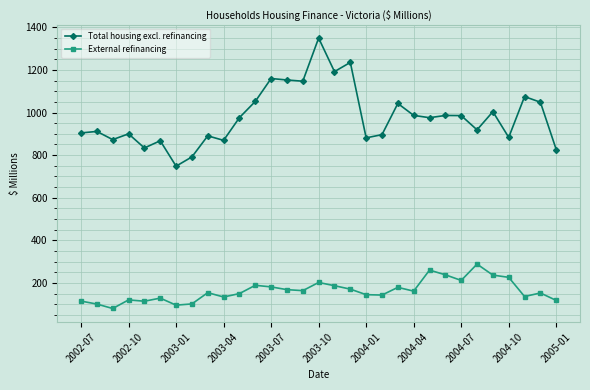

Which series has the largest total across all categories?

Total housing excl. refinancing